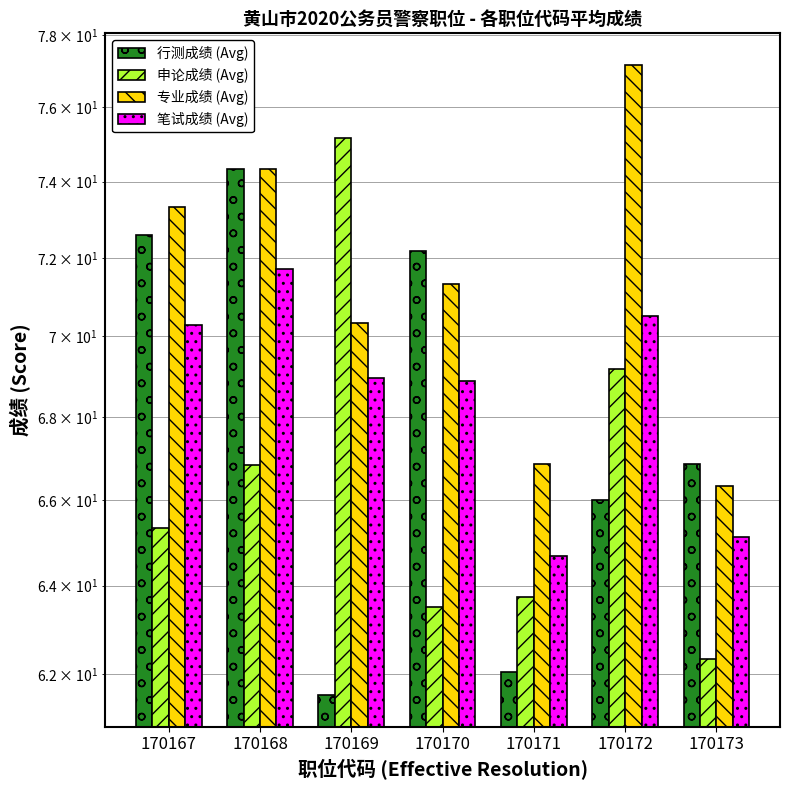

List the labels in order of 专业成绩 (Avg) value, largest first.

170172, 170168, 170167, 170170, 170169, 170171, 170173